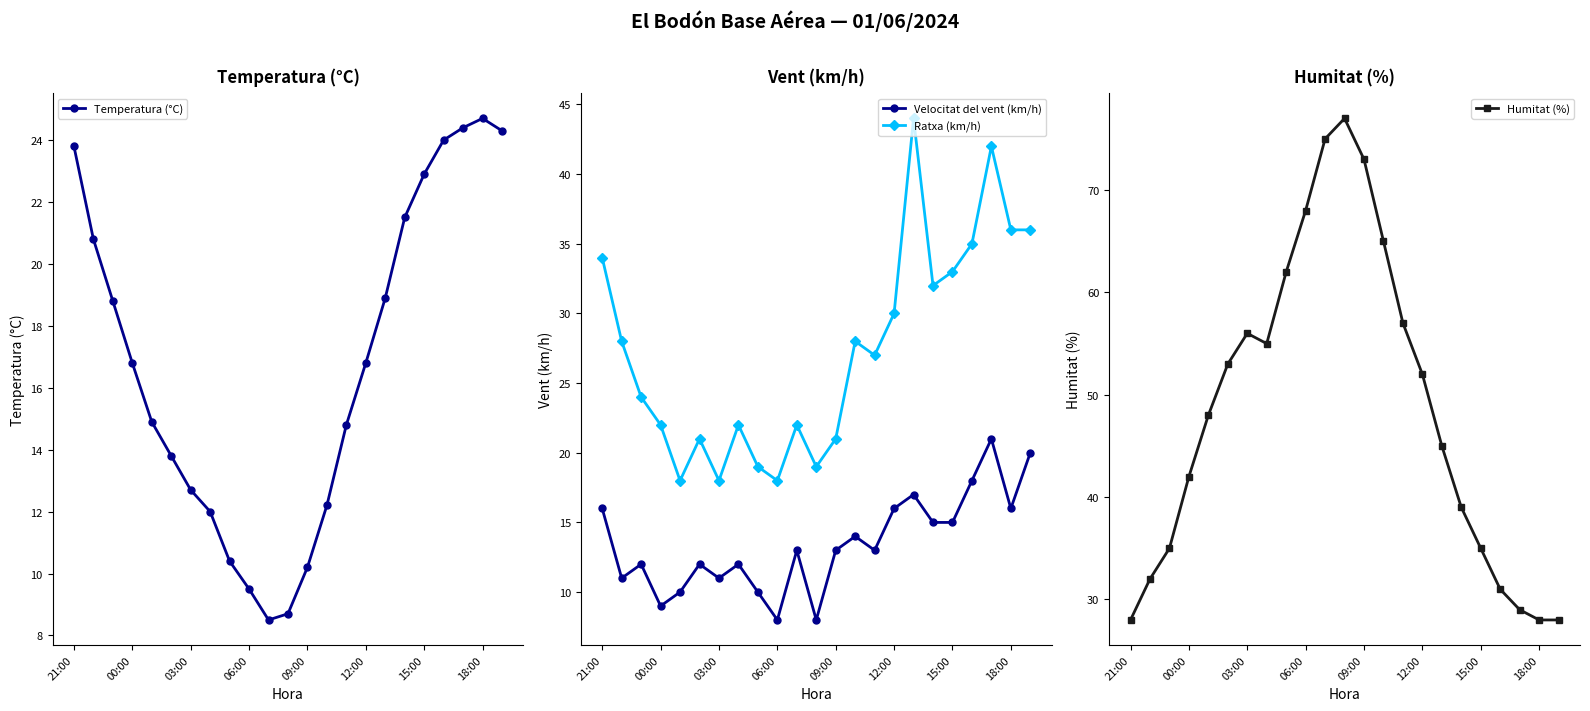

Reading left to right, transcribe all the data shown in this chart.

Temperatura (°C): 23.8	20.8	18.8	16.8	14.9	13.8	12.7	12.0	10.4	9.5	8.5	8.7	10.2	12.2	14.8	16.8	18.9	21.5	22.9	24.0	24.4	24.7	24.3
Velocitat del vent (km/h): 16.0	11.0	12.0	9.0	10.0	12.0	11.0	12.0	10.0	8.0	13.0	8.0	13.0	14.0	13.0	16.0	17.0	15.0	15.0	18.0	21.0	16.0	20.0
Ratxa (km/h): 34.0	28.0	24.0	22.0	18.0	21.0	18.0	22.0	19.0	18.0	22.0	19.0	21.0	28.0	27.0	30.0	44.0	32.0	33.0	35.0	42.0	36.0	36.0
Humitat (%): 28.0	32.0	35.0	42.0	48.0	53.0	56.0	55.0	62.0	68.0	75.0	77.0	73.0	65.0	57.0	52.0	45.0	39.0	35.0	31.0	29.0	28.0	28.0